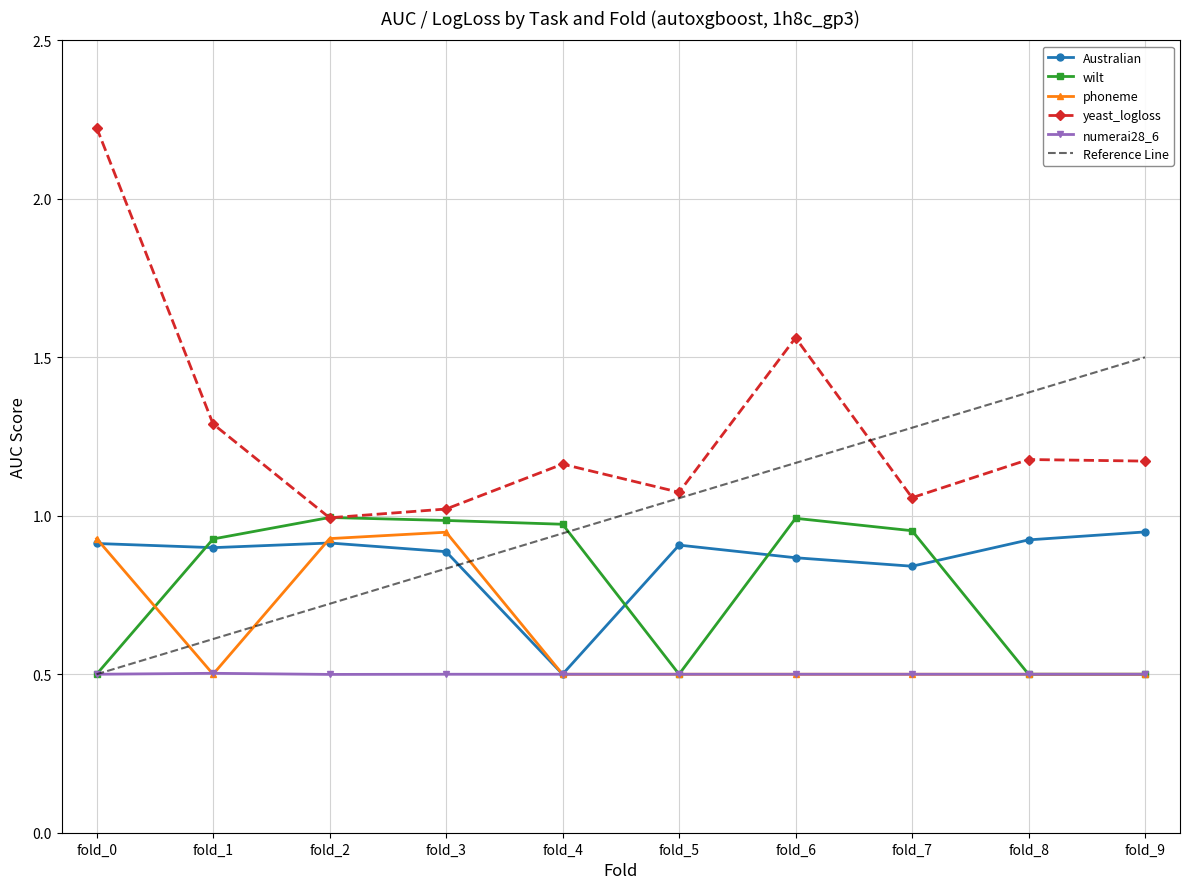

What is the value of the numerai28_6 point at the 3rd from the left?

0.5